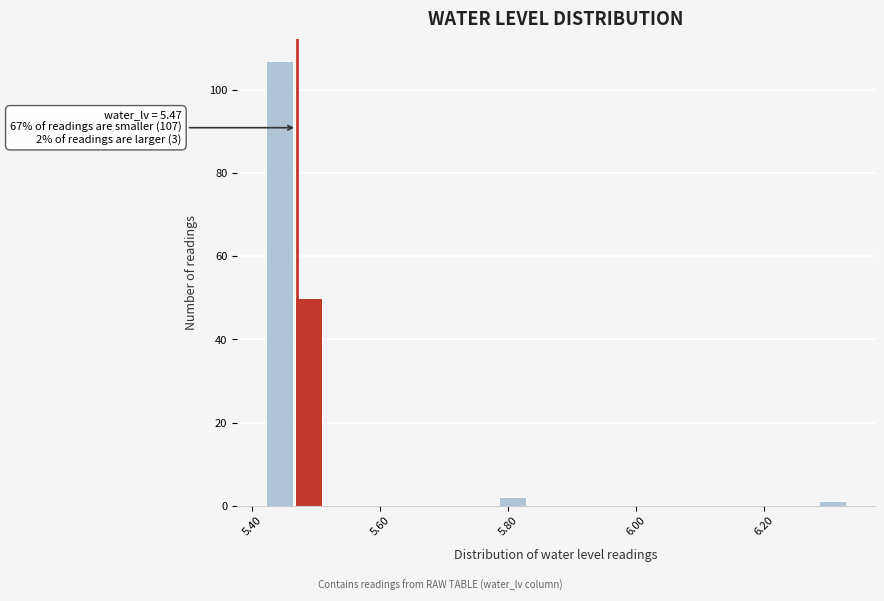

Read against the x-axis, roughly where is the centre of the tallest bar?

5.44